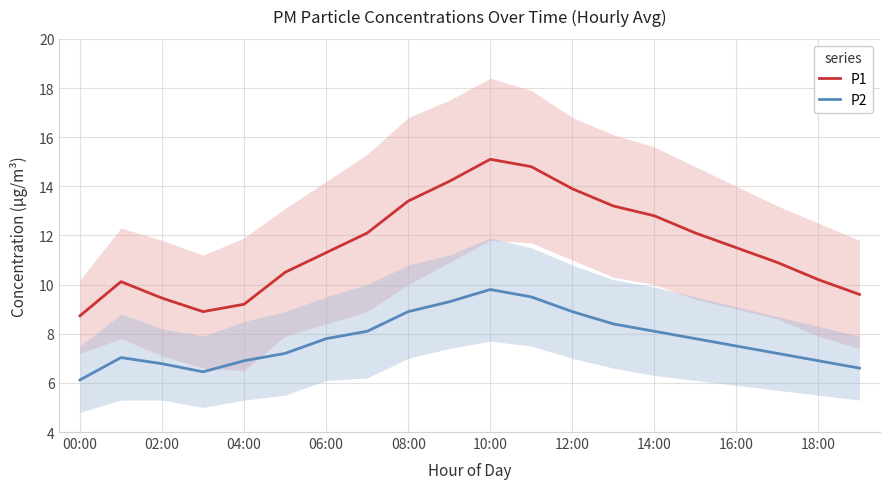

Rank the series by their average value, from highest to lowest.

P1, P2